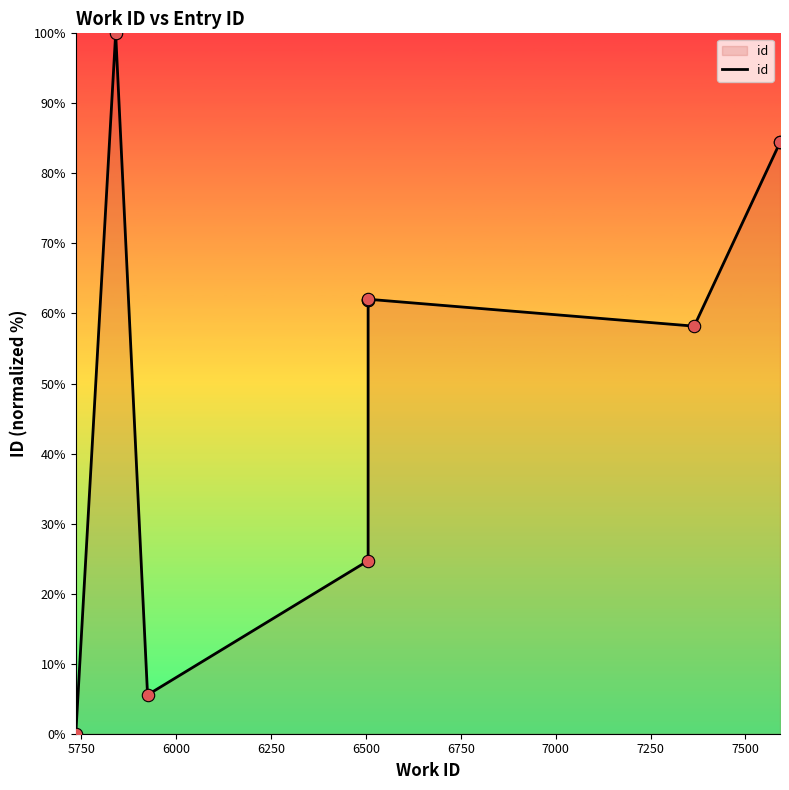

What is the change in value from 6000 to 6250?

+19.2